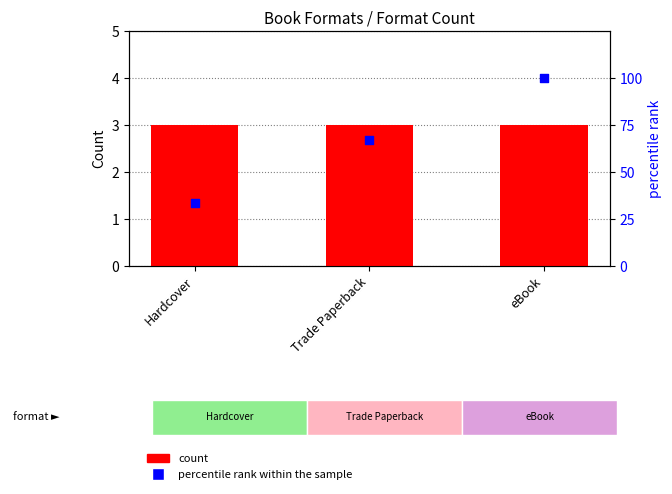

At how many categories does at least one series exceed 23?

3